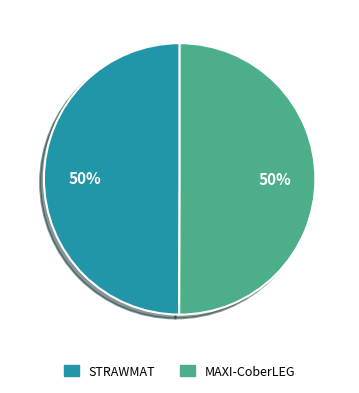

Combined, do MAXI-CoberLEG and STRAWMAT account for over 50%?

Yes